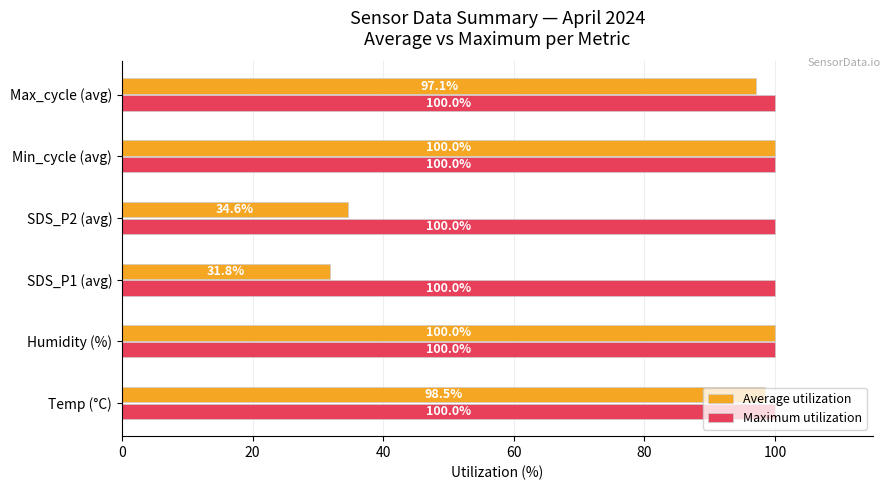

At SDS_P1 (avg), list the series in order from smallest to largest.

Average utilization, Maximum utilization